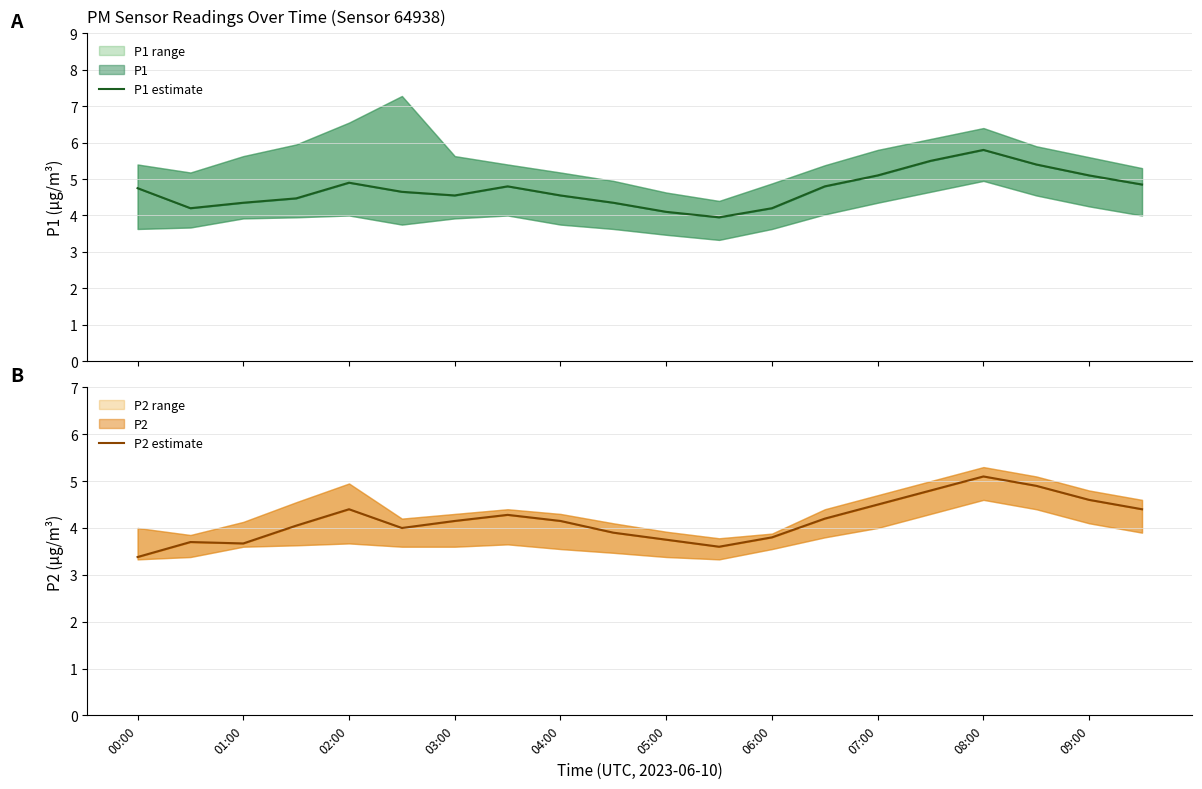

True or false: P1 estimate and P2 estimate intersect in this chart.

False